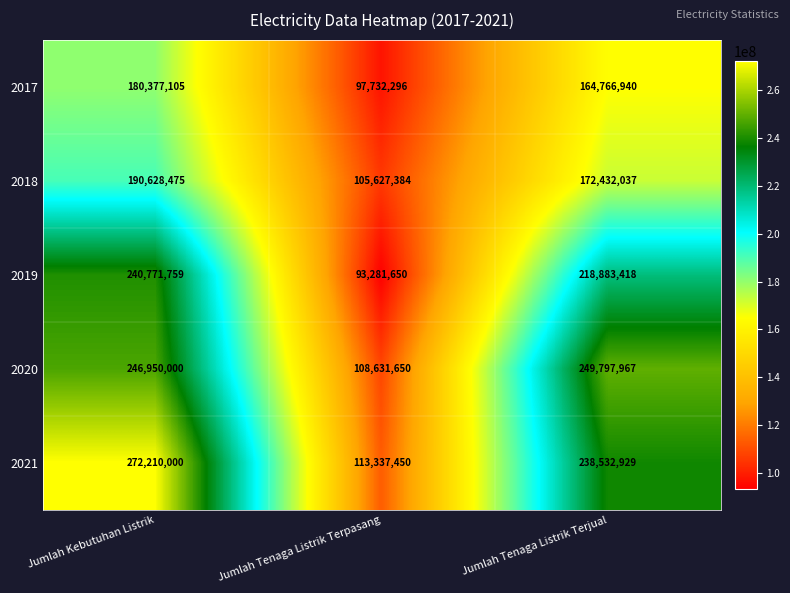

How many values in the 2019 series are below 218883418?

1